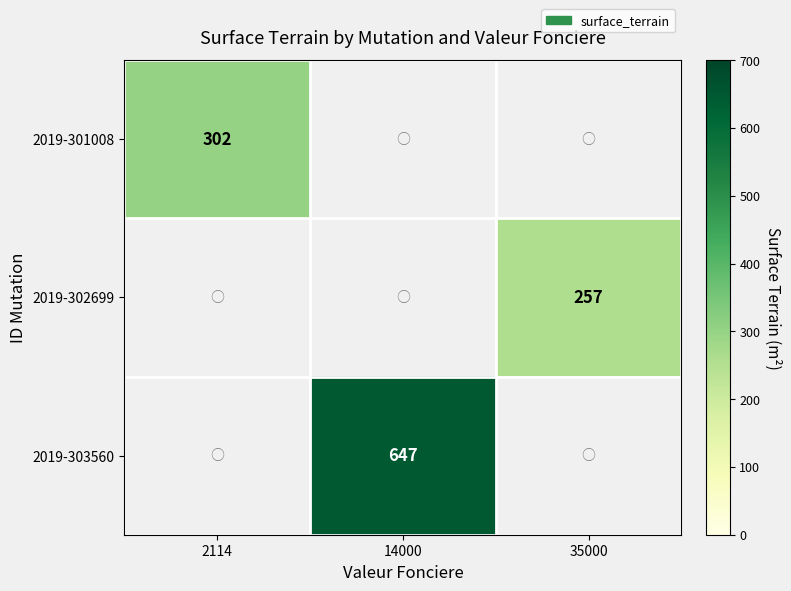

True or false: 2019-303560 has a value of 647 at 14000.

True